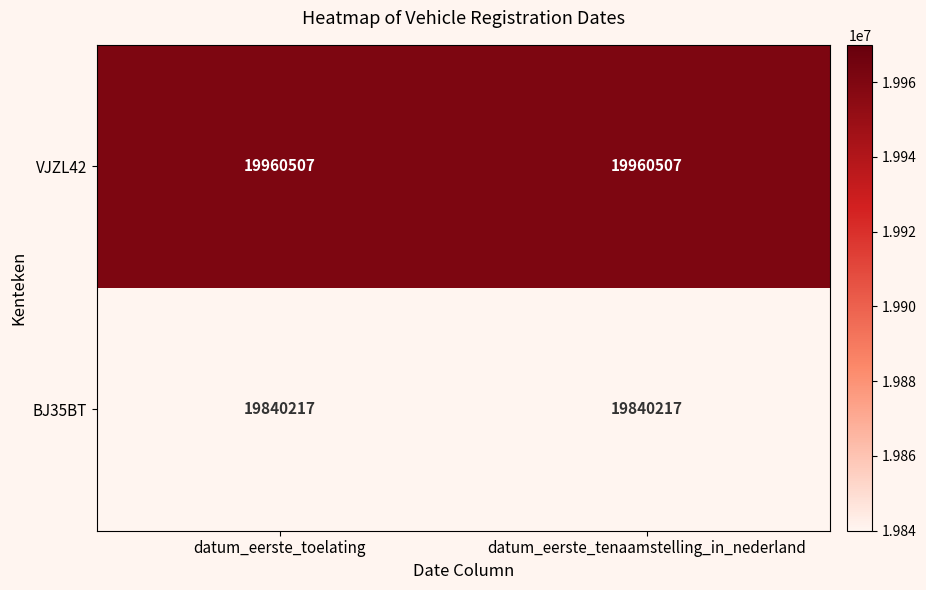

Reading left to right, list all the values displayed in this chart.

VJZL42: datum_eerste_toelating=19960507	datum_eerste_tenaamstelling_in_nederland=19960507
BJ35BT: datum_eerste_toelating=19840217	datum_eerste_tenaamstelling_in_nederland=19840217